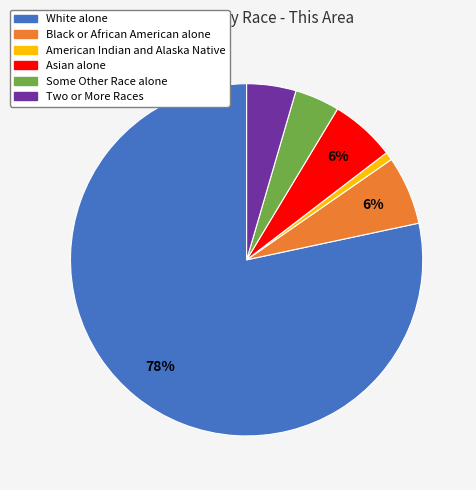

True or false: Some Other Race alone accounts for 4% of the total.

True